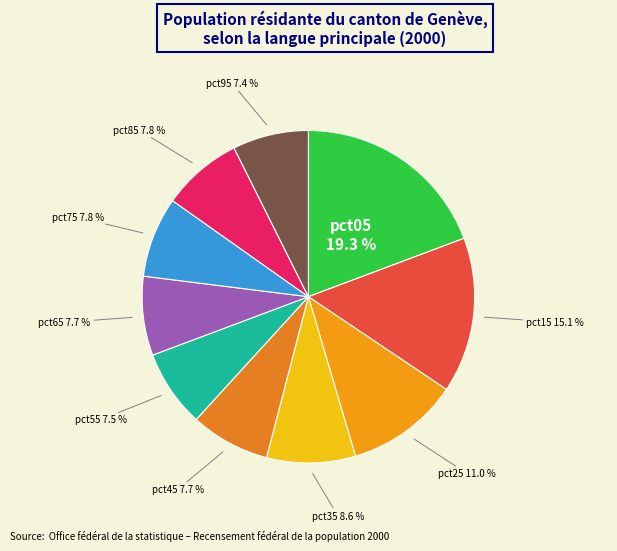

Is there a majority slice in this chart?

No